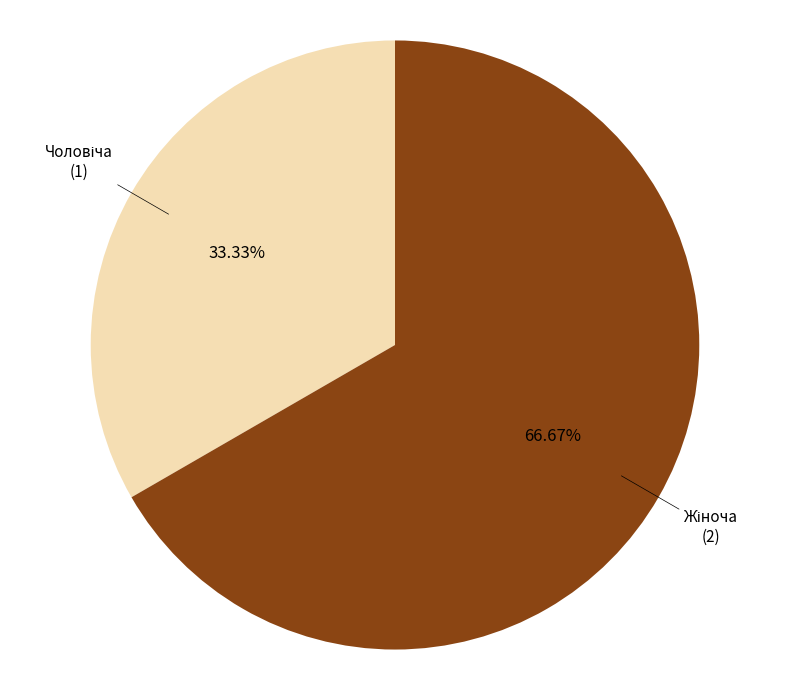

Does any single category account for the majority?

Yes